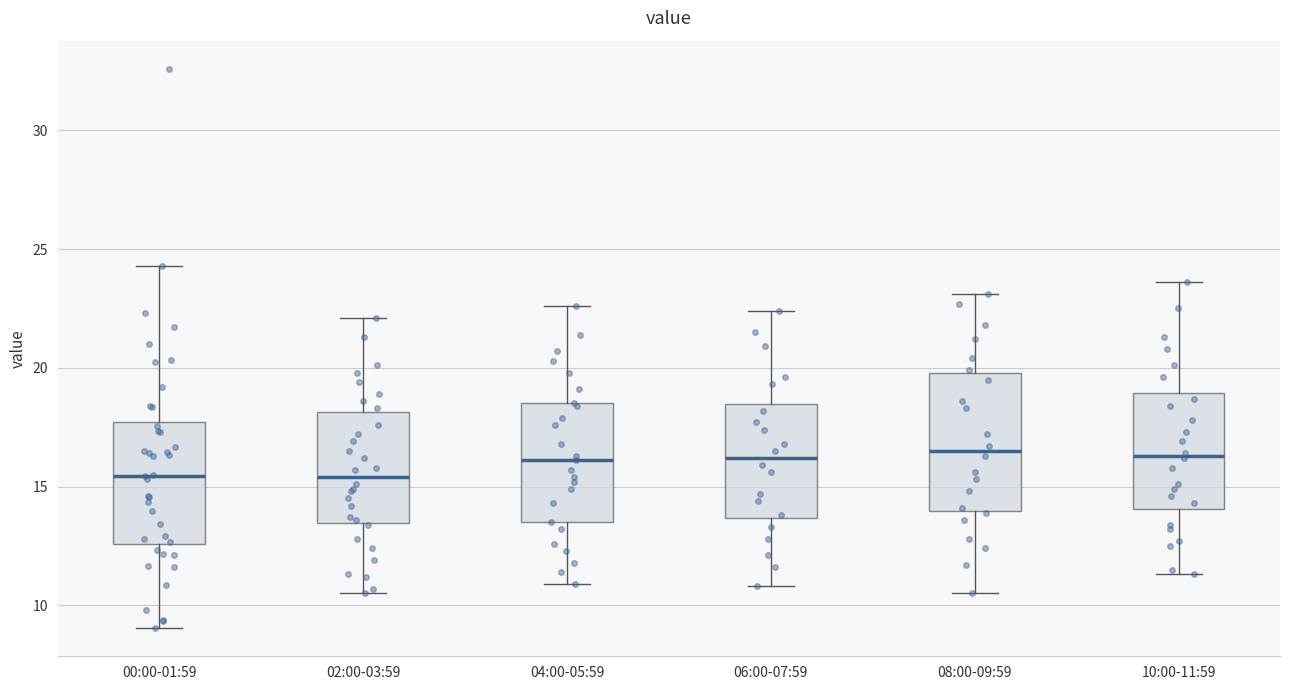

Where is the lower edge of the box for 04:00-05:59 on the y-axis? The values are not printed on the chart, so give them approximately, as read against the axis.

13.5